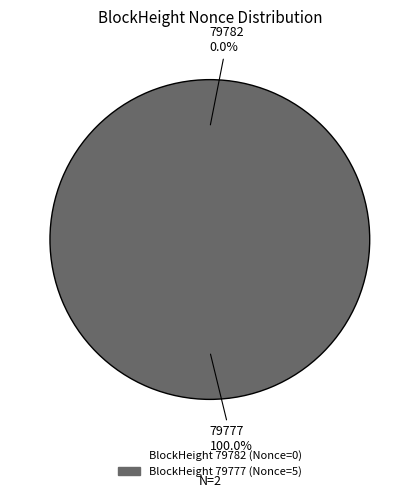

To the nearest percent, what is the difference between the 79782 and 79777 slice percentages?

100%